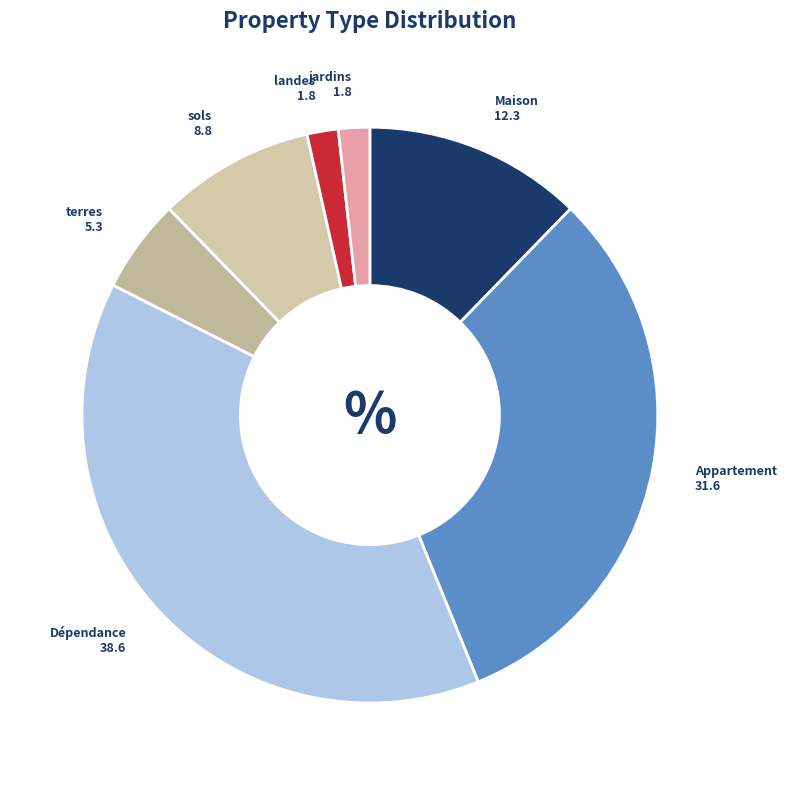

Combined, do landes and sols account for over 50%?

No